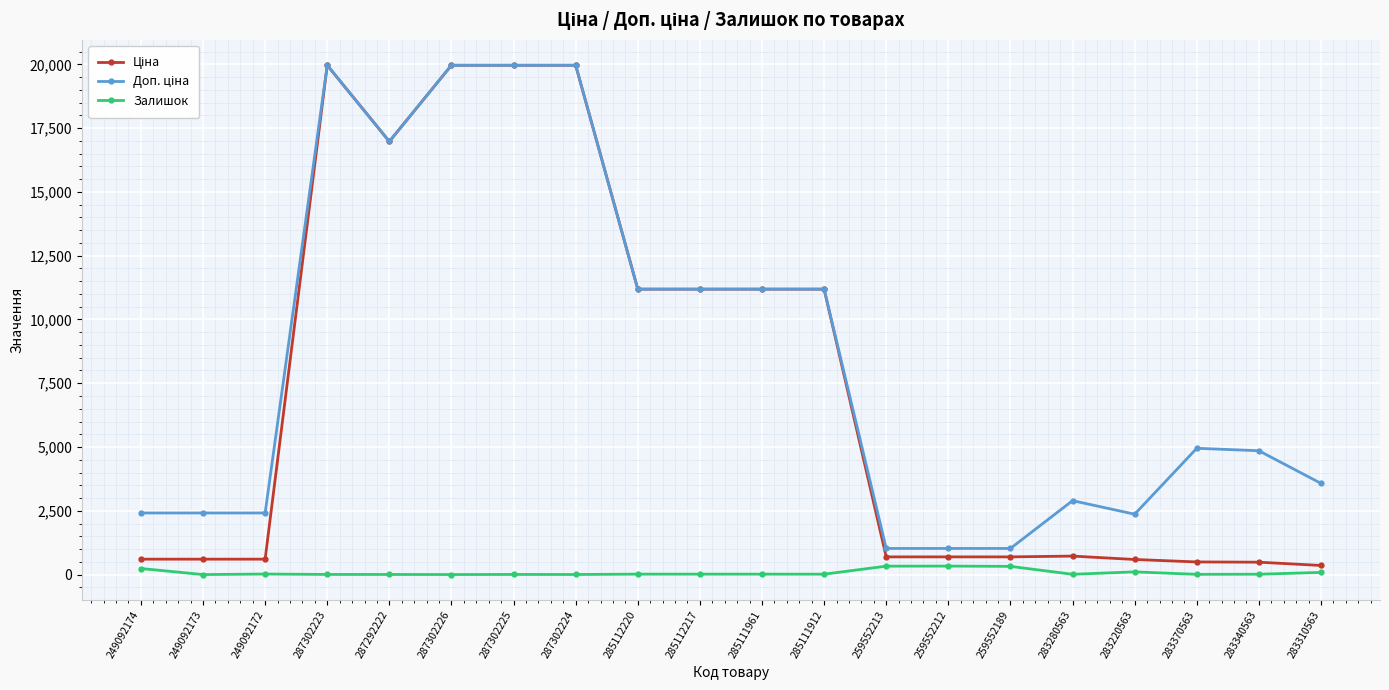

At how many categories does at least one series exceed 17716?

4